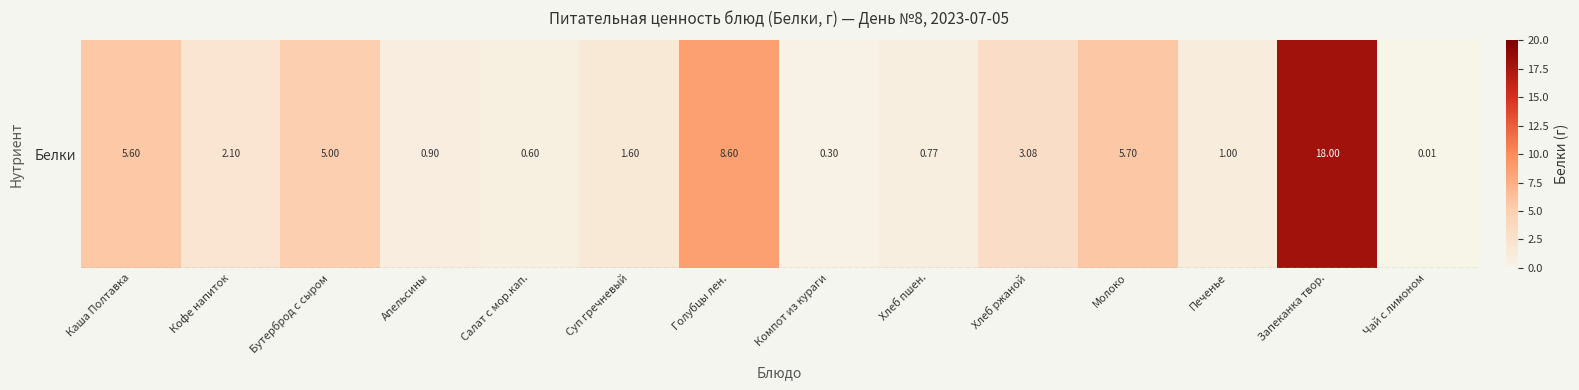

What is the difference between the second highest and minimum values?

8.6